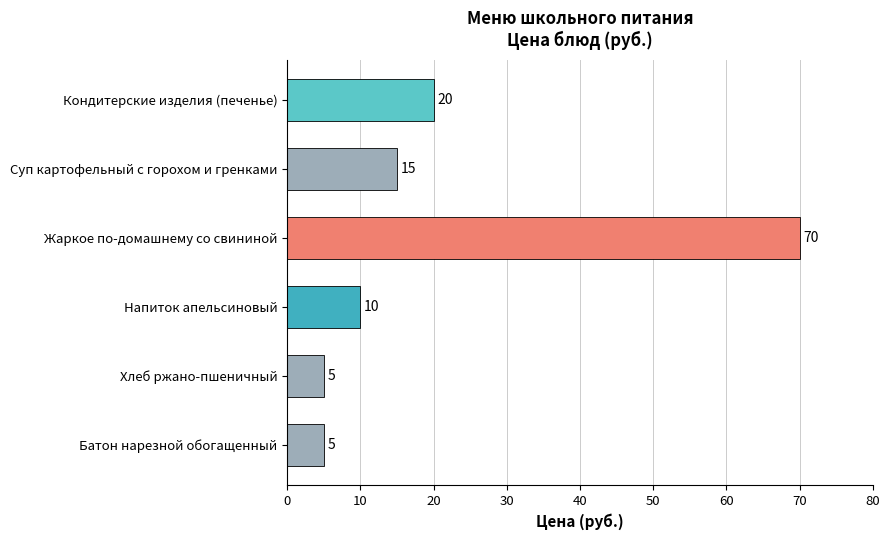

The value at Напиток апельсиновый is 15. True or false?

False